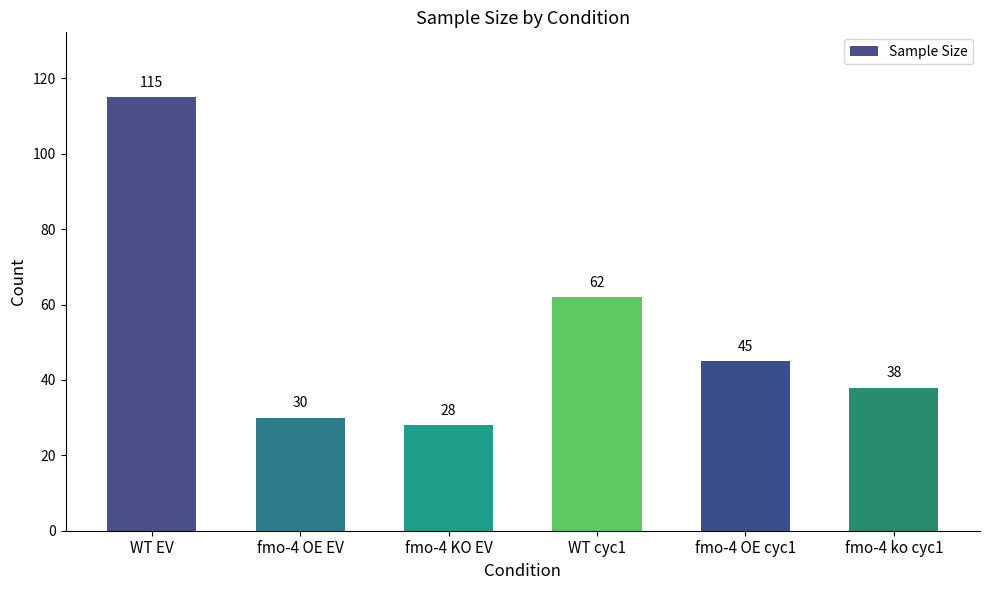

What is the difference between the second highest and minimum values?

34